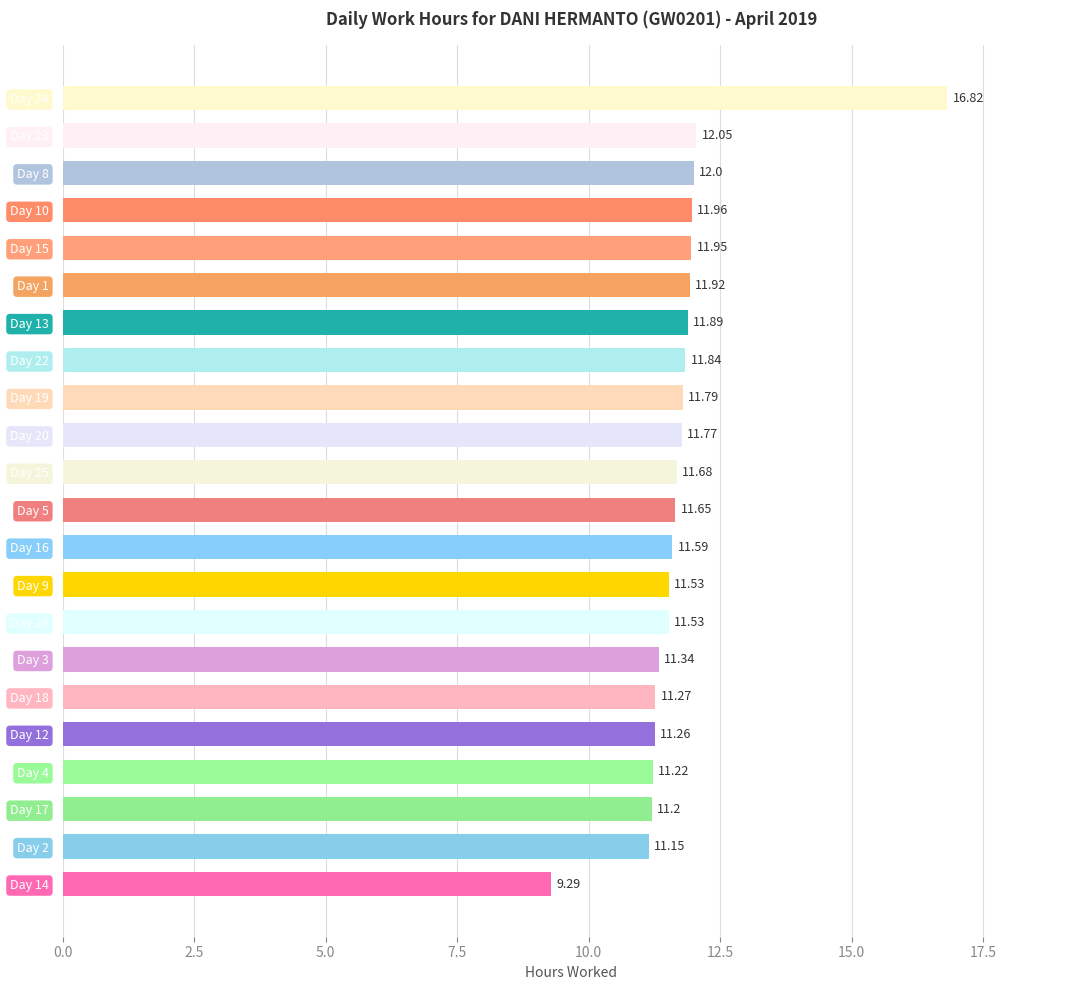

What is the difference between the second highest and minimum values?

2.8